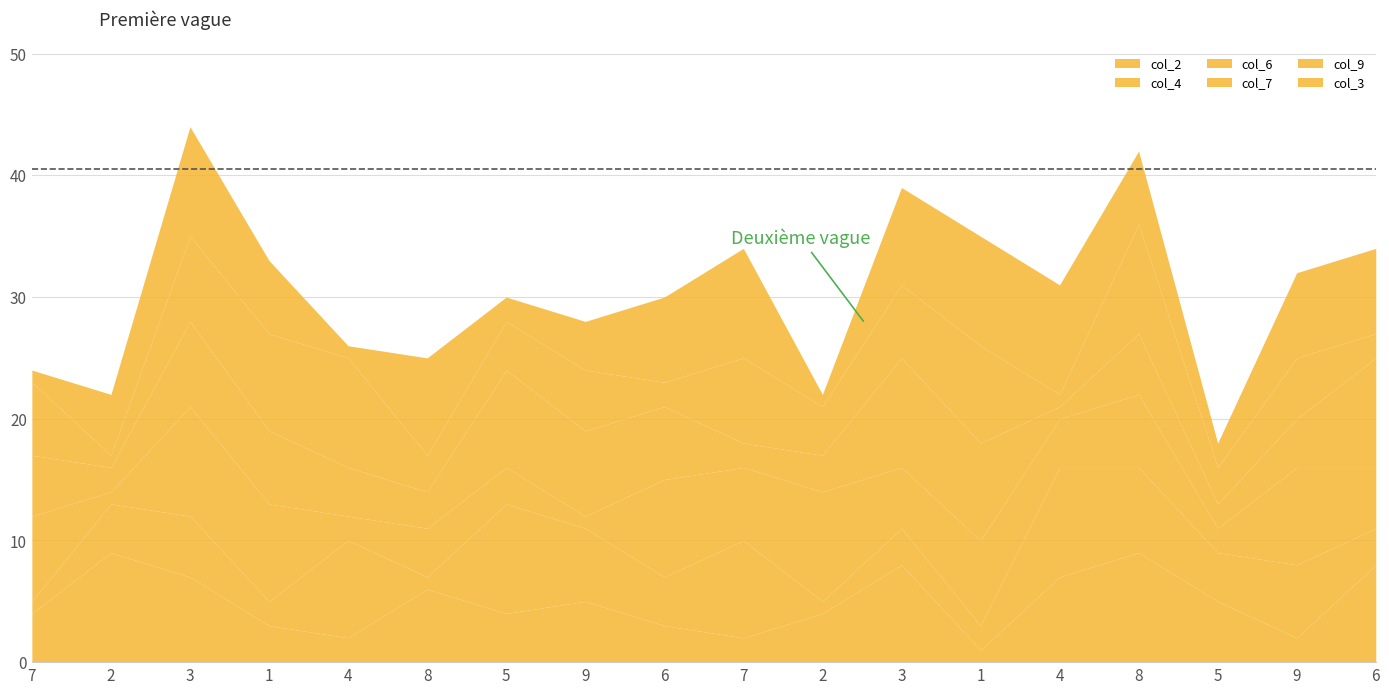

What value does the col_3 series have at 9?

4